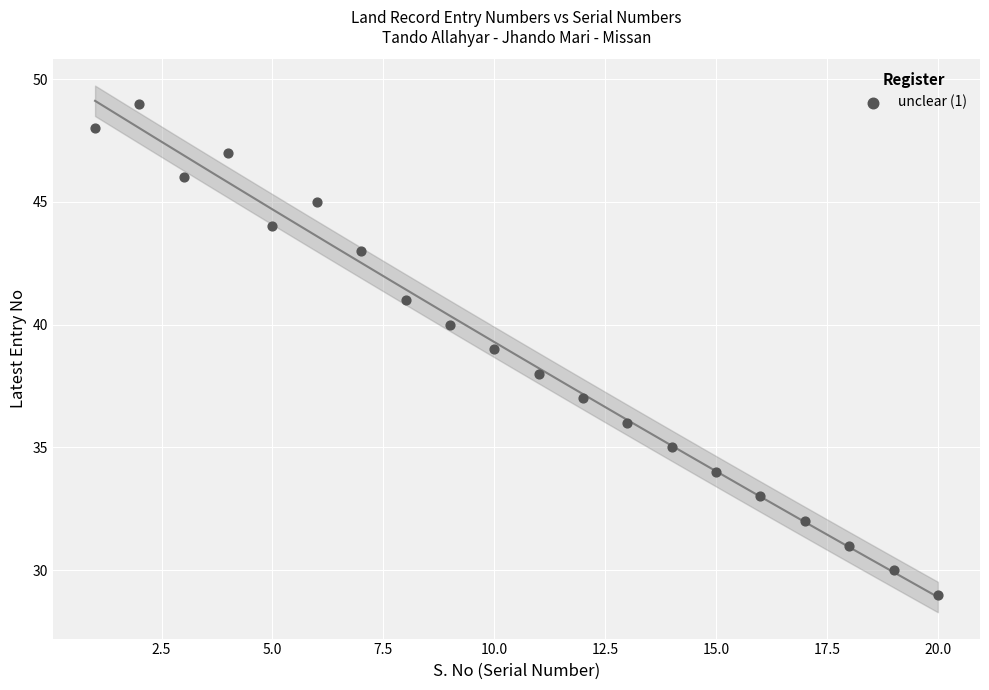

What is the range of Y values (max minus min)?

20